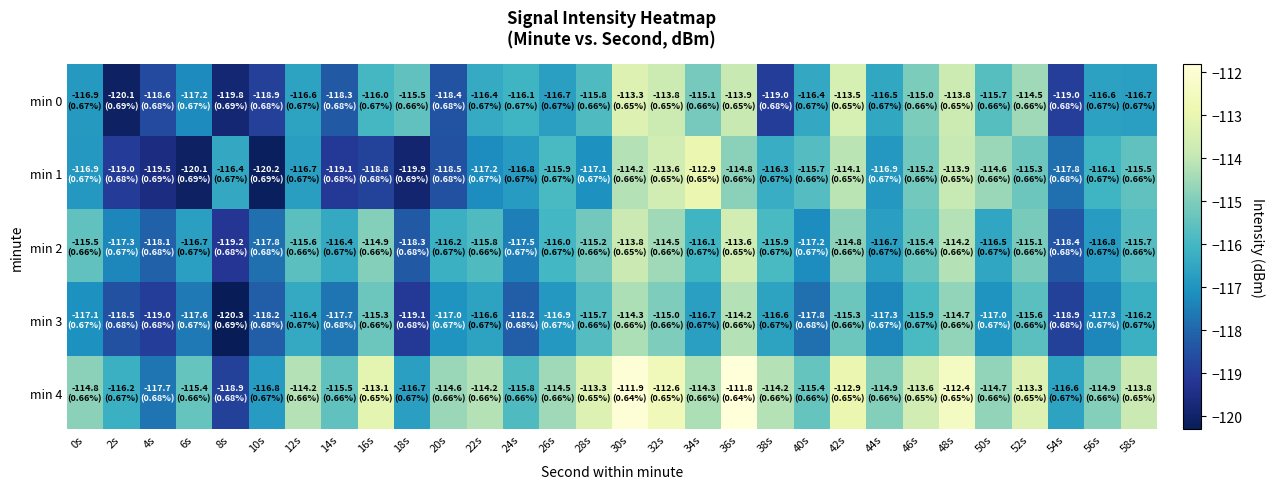

Between 18s and 32s, which series saw the biggest shift?

min 1